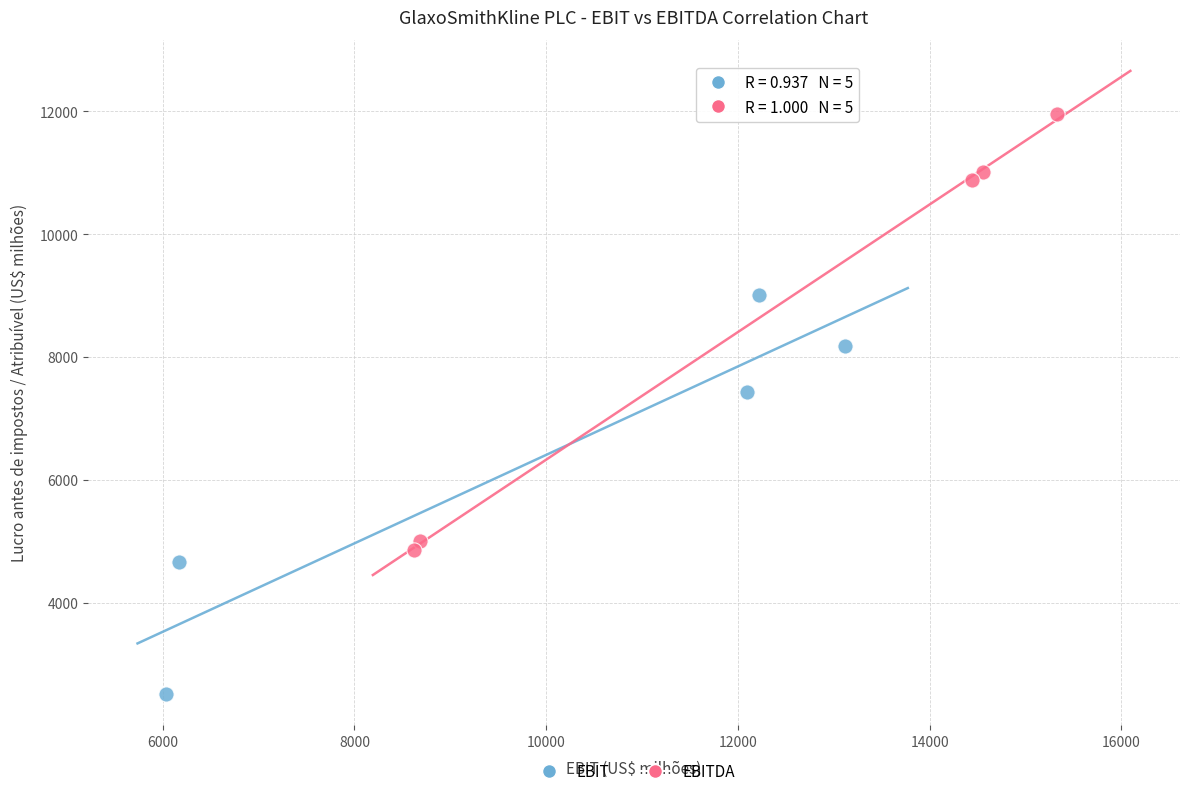

Which series reaches the minimum Y coordinate?

EBIT